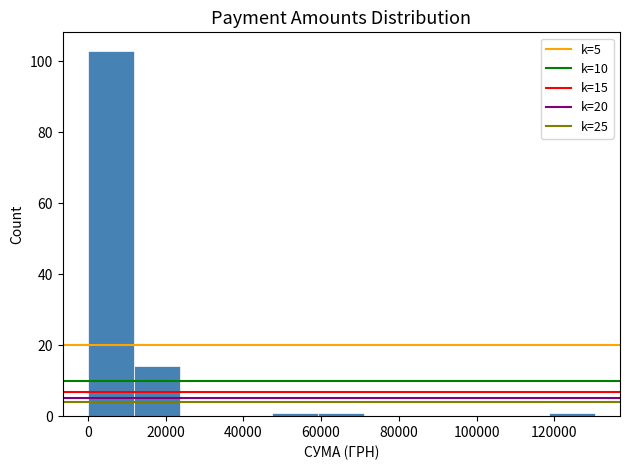

What is the height of the bar covering 0 to 12000 on the x-axis? Neither the bar edges nor the heights are printed on the chart, so give them approximately, as read against the axes.

104